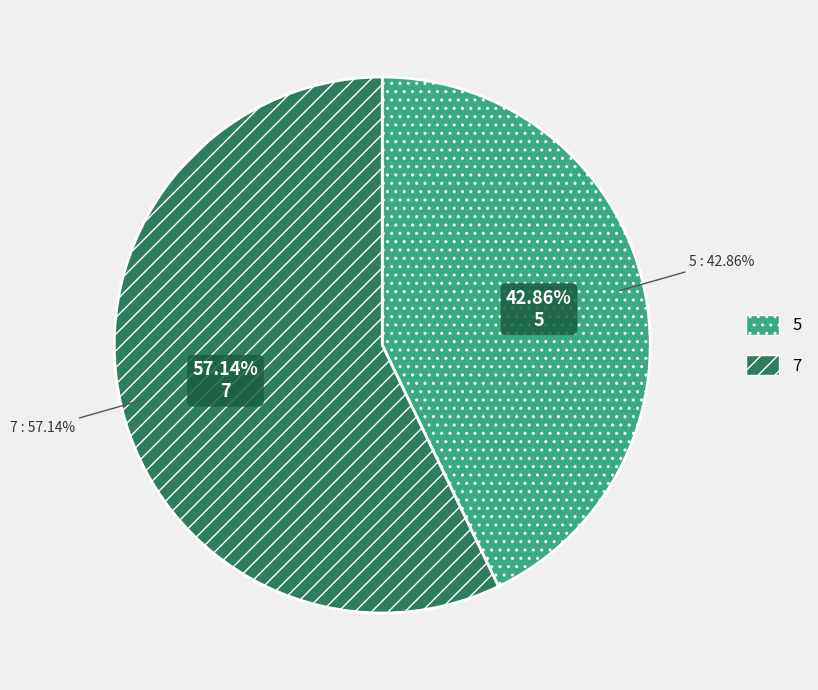

To the nearest percent, what is the difference between the 5 and 7 slice percentages?

14%